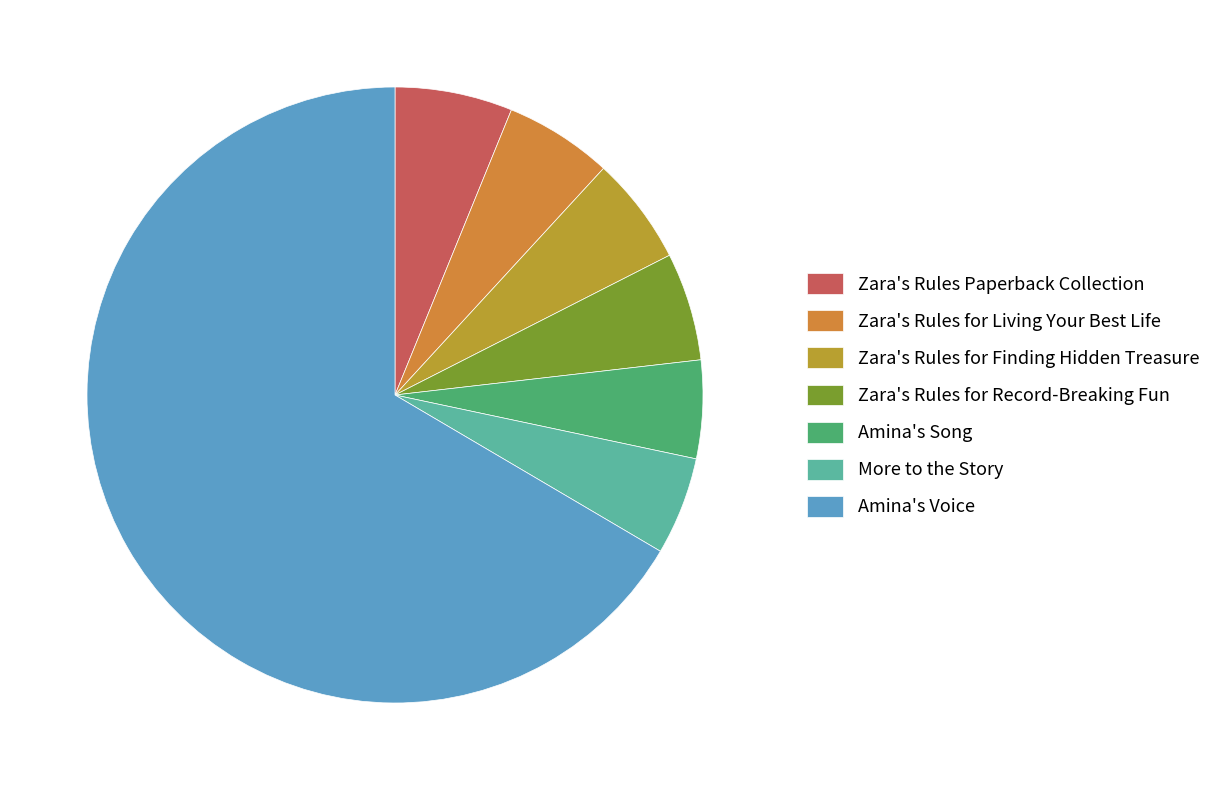

How many slices are in this pie chart?

7